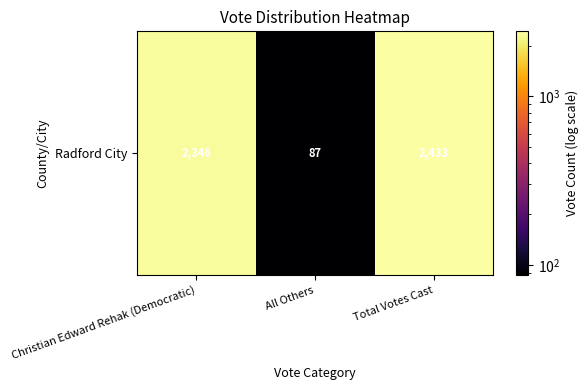

At which label is the value closest to 1260?

Christian Edward Rehak (Democratic)